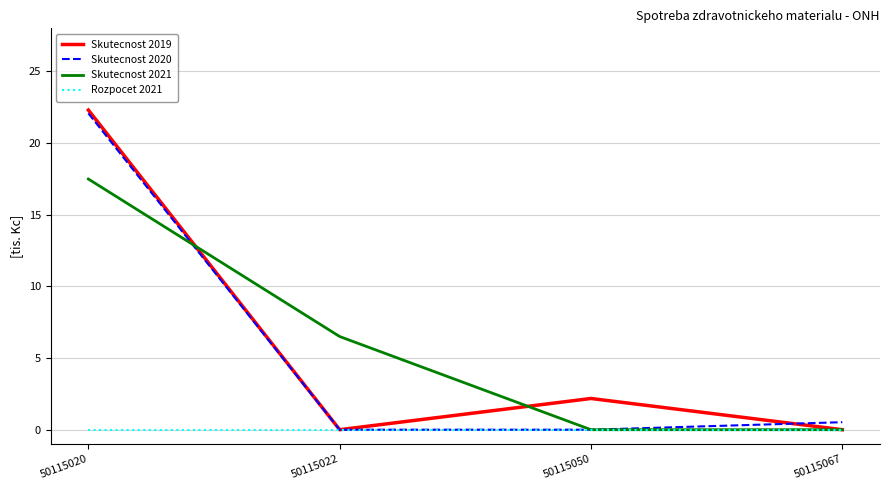

The value of Skutecnost 2020 at 50115050 is 14.6. True or false?

False